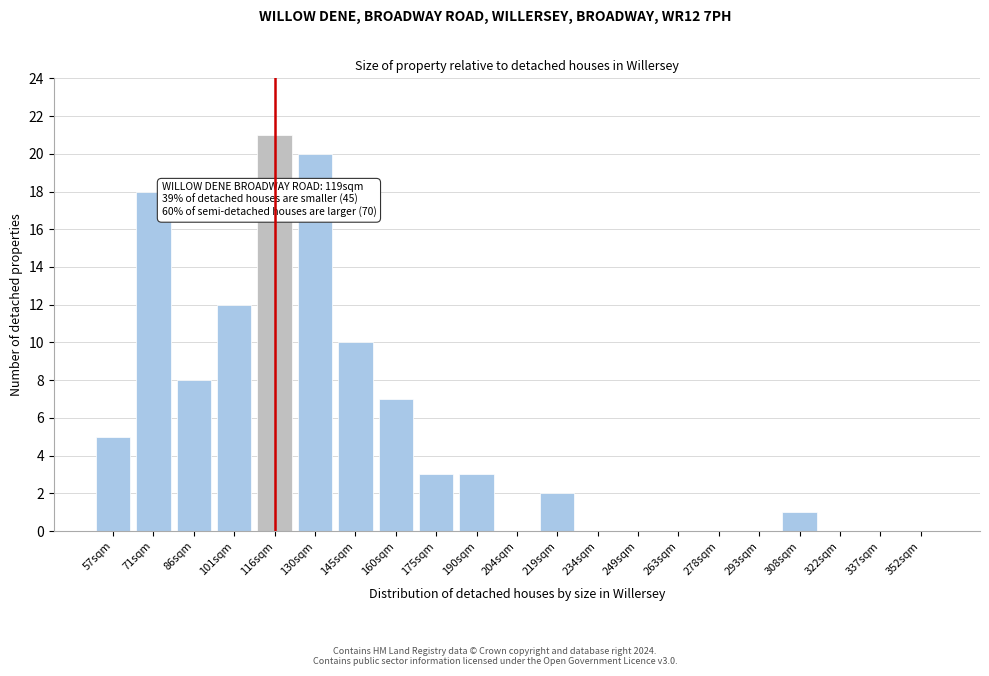

Reading left to right, what are all the values shown in this chart?

57sqm=5	71sqm=18	86sqm=8	101sqm=12	116sqm=21	130sqm=20	145sqm=10	160sqm=7	175sqm=3	190sqm=3	204sqm=0	219sqm=2	234sqm=0	249sqm=0	263sqm=0	278sqm=0	293sqm=0	308sqm=1	322sqm=0	337sqm=0	352sqm=0